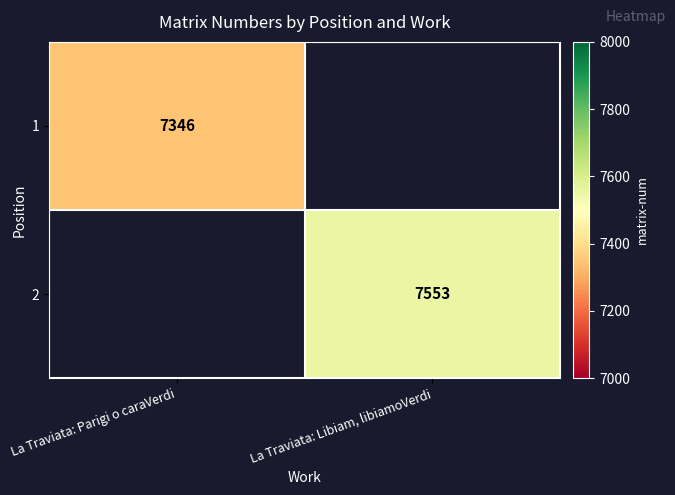

Is it true that 2 equals 10054.0 at La Traviata: Libiam, libiamoVerdi?

False